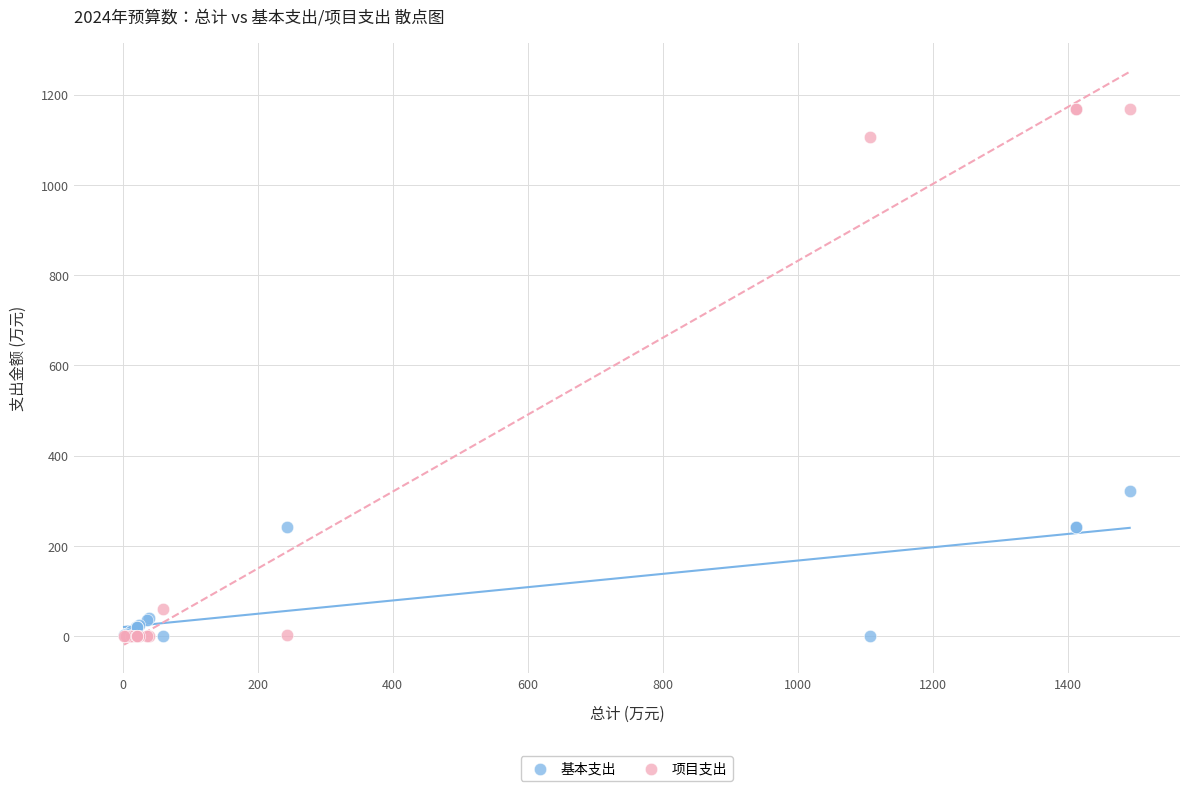

Across all series, what Y value is closest to 584?

322.1